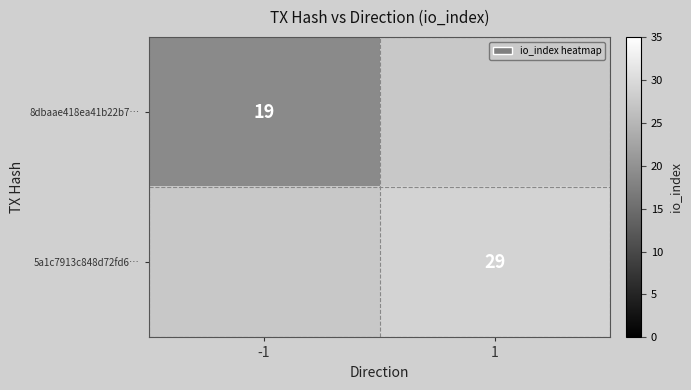

At which category does the chart reach its peak across all series?

1